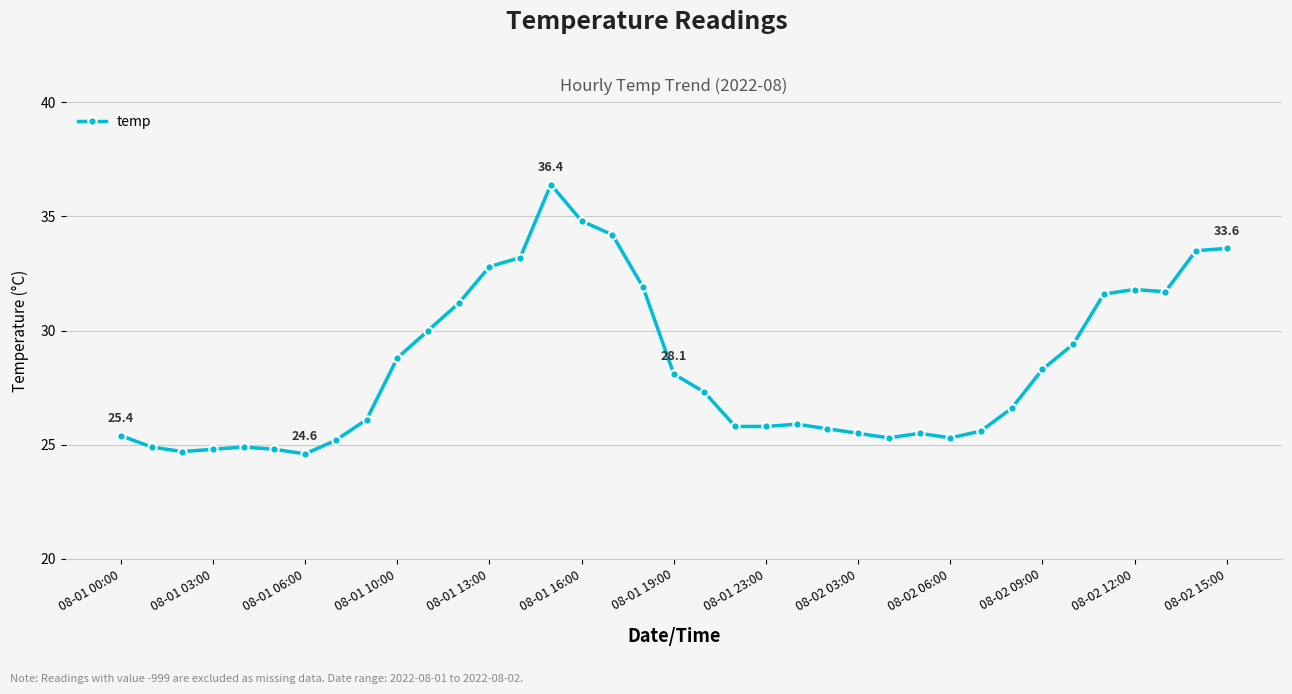

True or false: there are more than 0 points higher than both neighbors.

True